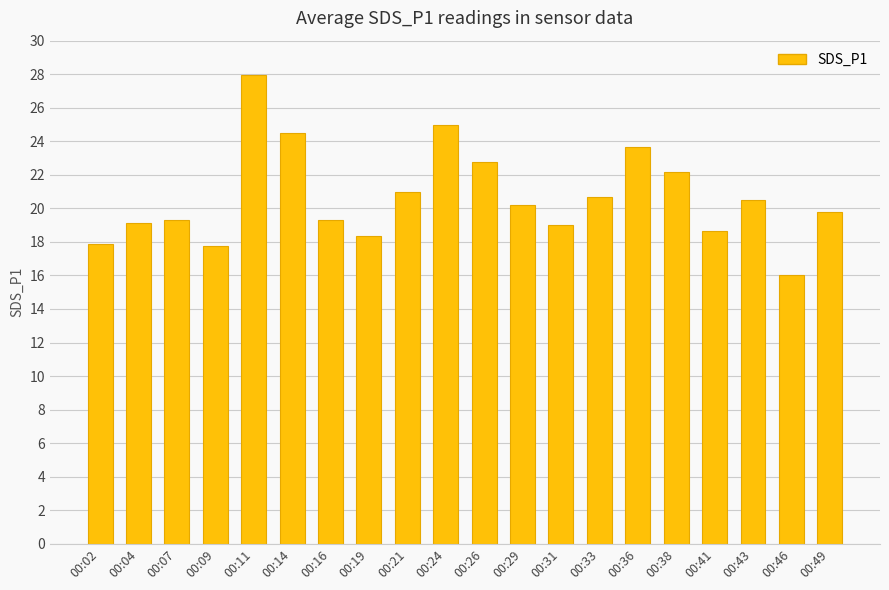

How many bars are there in total?

20